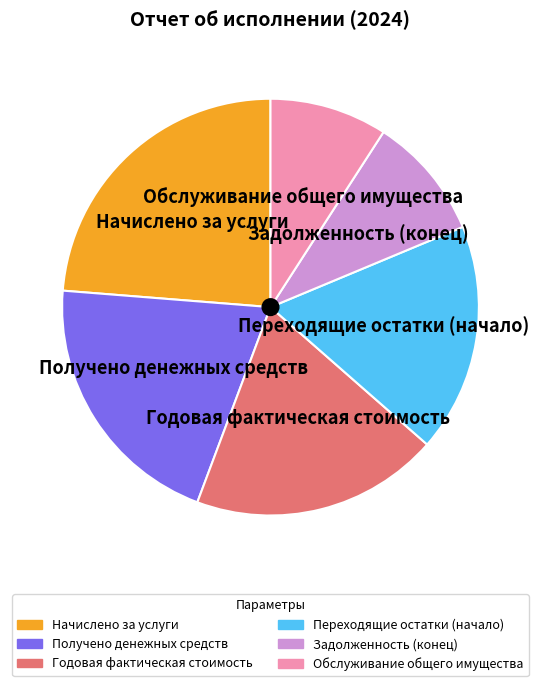

Does any single category account for the majority?

No